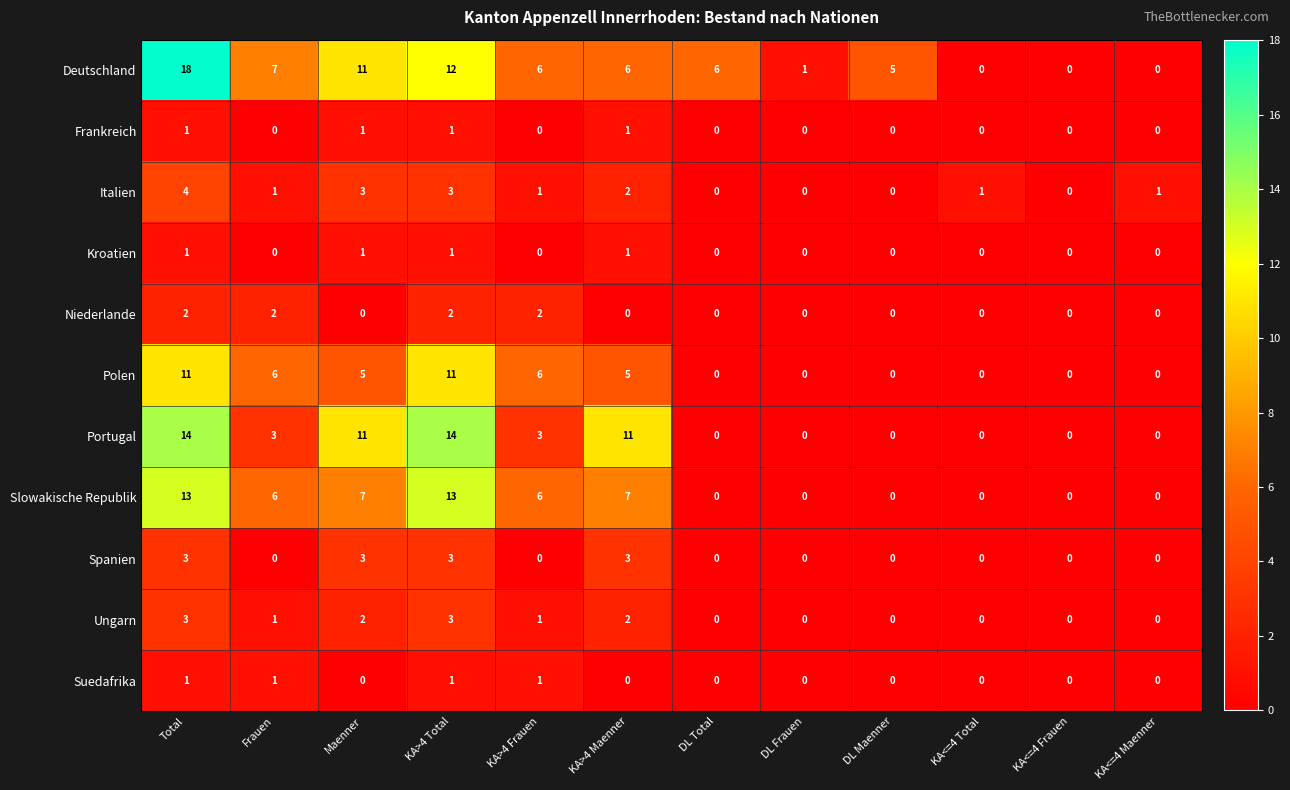

Which category has the highest value across all series?

Total